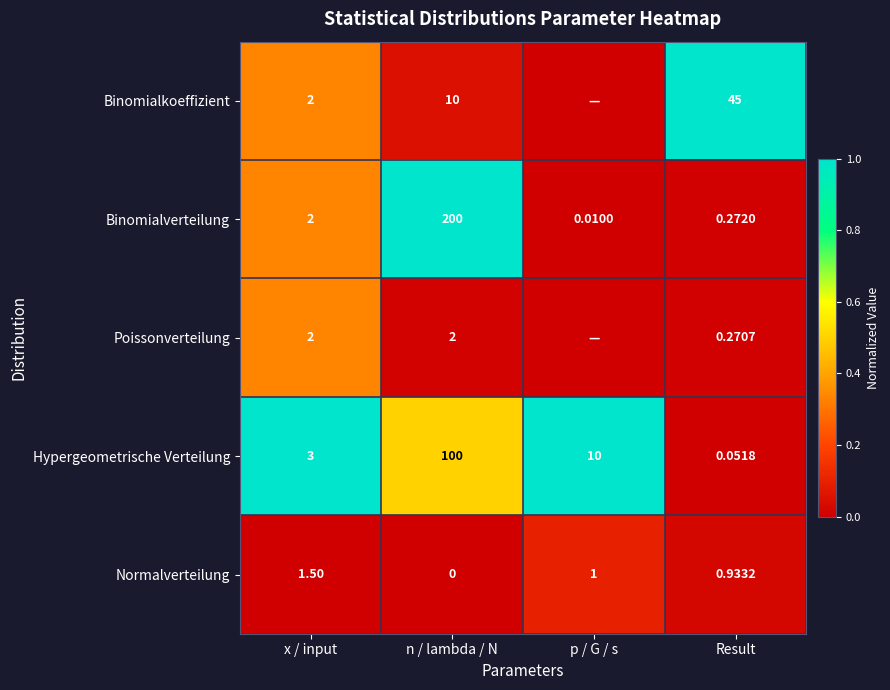

What is the spread (max minus min) of values at Result?

44.9